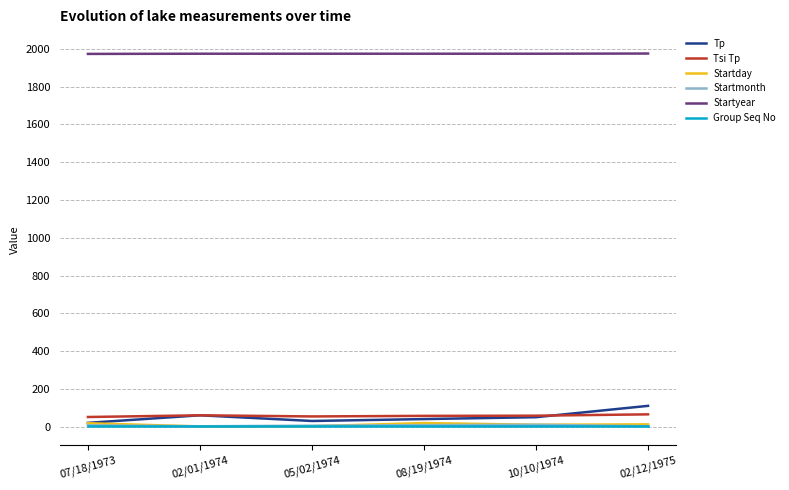

Is it true that Startday equals 10 at 10/10/1974?

True